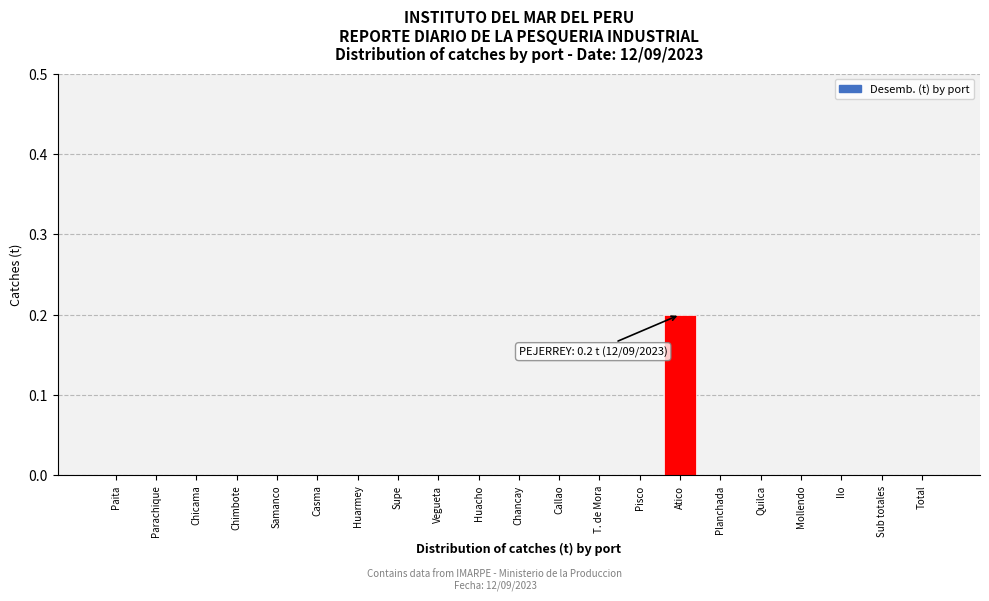

Reading left to right, extract all data points from this chart.

Paita=0.0	Parachique=0.0	Chicama=0.0	Chimbote=0.0	Samanco=0.0	Casma=0.0	Huarmey=0.0	Supe=0.0	Vegueta=0.0	Huacho=0.0	Chancay=0.0	Callao=0.0	T. de Mora=0.0	Pisco=0.0	Atico=0.2	Planchada=0.0	Quilca=0.0	Mollendo=0.0	Ilo=0.0	Sub totales=0.0	Total=0.0